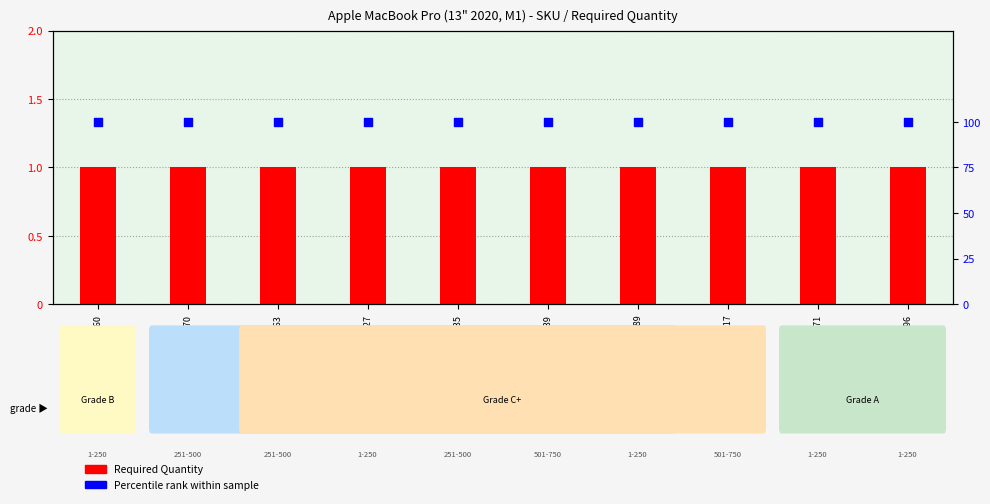

Which series reaches the minimum Y coordinate?

Required Quantity